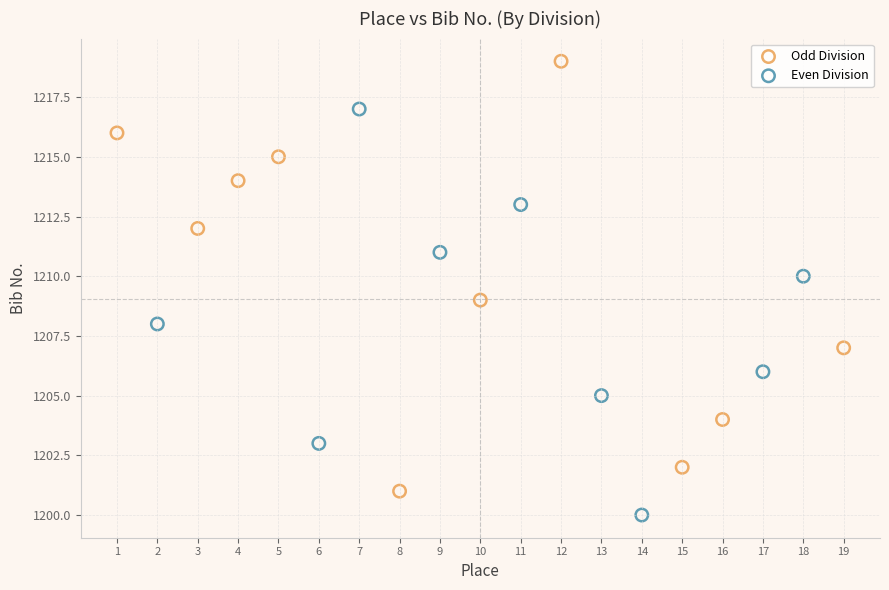

Which series contains the lowest Y value?

Even Division